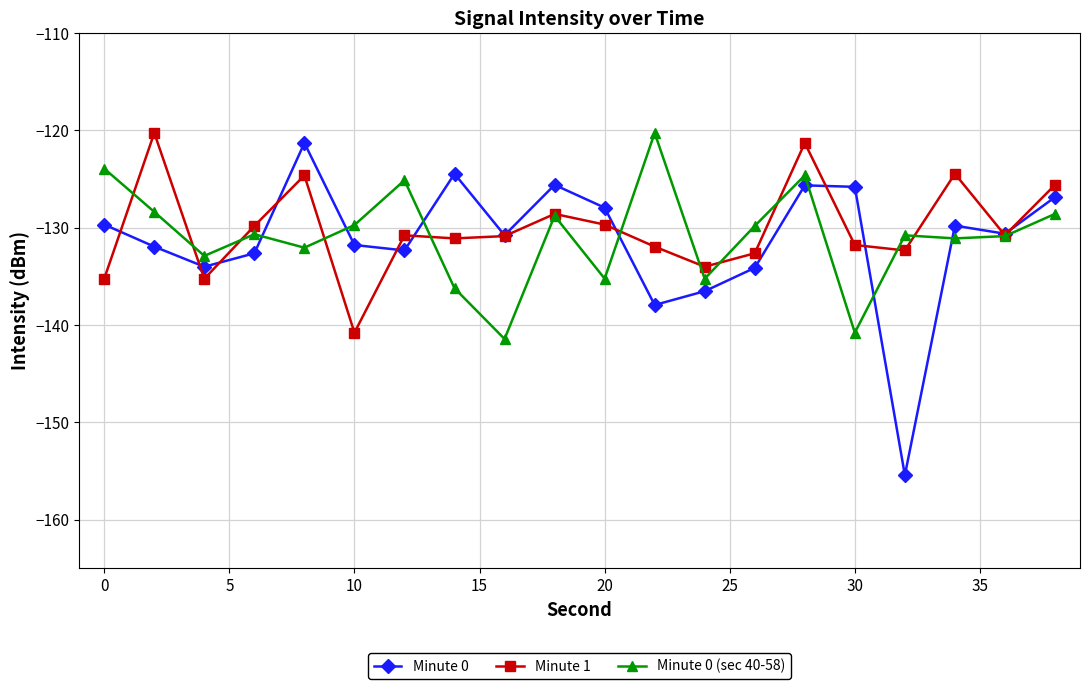

What are all the series names shown in the legend?

Minute 0, Minute 1, Minute 0 (sec 40-58)